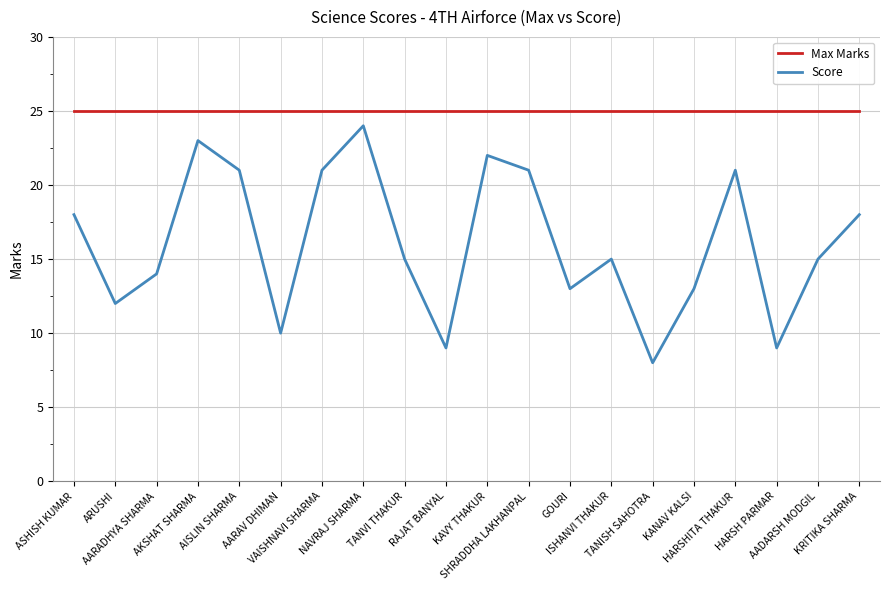

Rank the series at GOURI from lowest to highest value.

Score, Max Marks